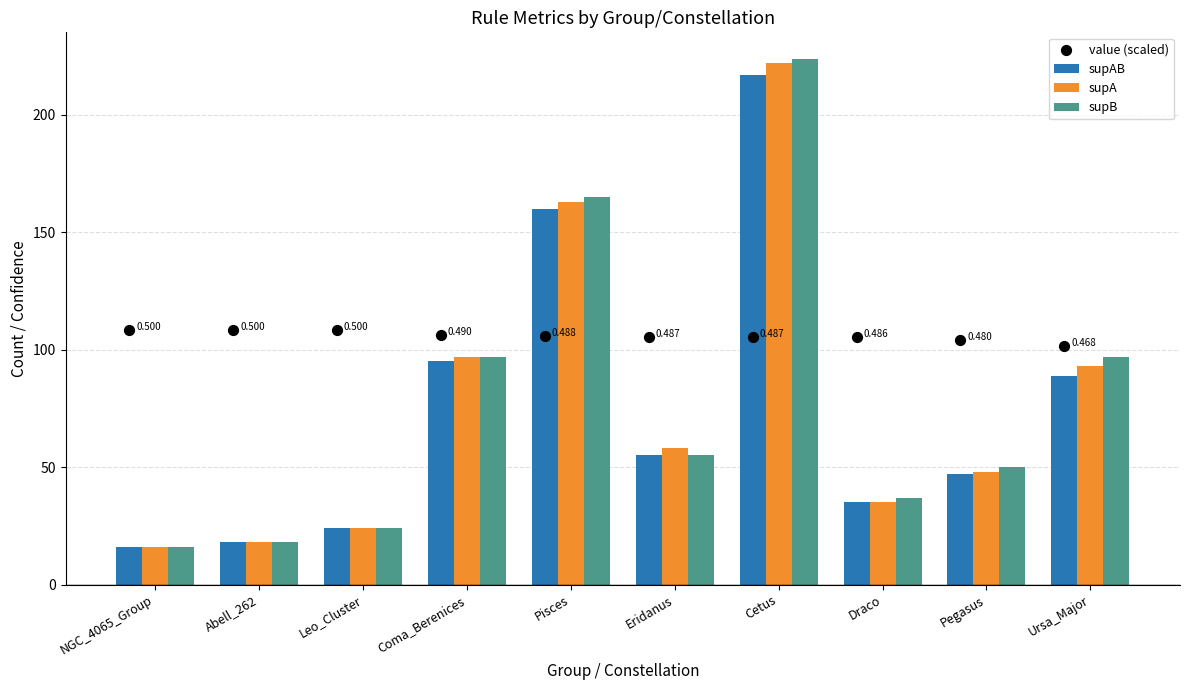

Which series has the largest total across all categories?

value (scaled)